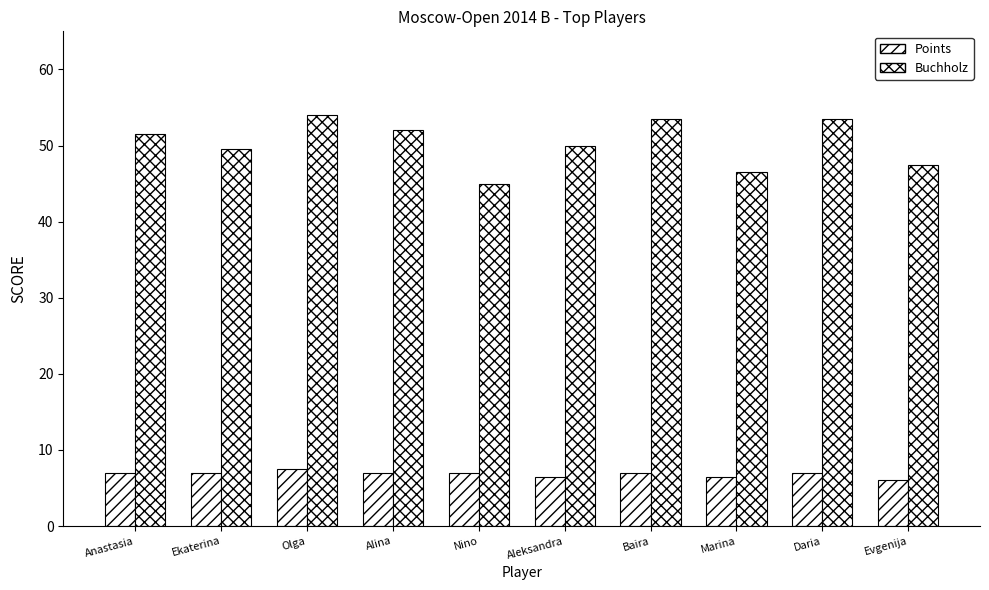

How many data points does each series have?

10